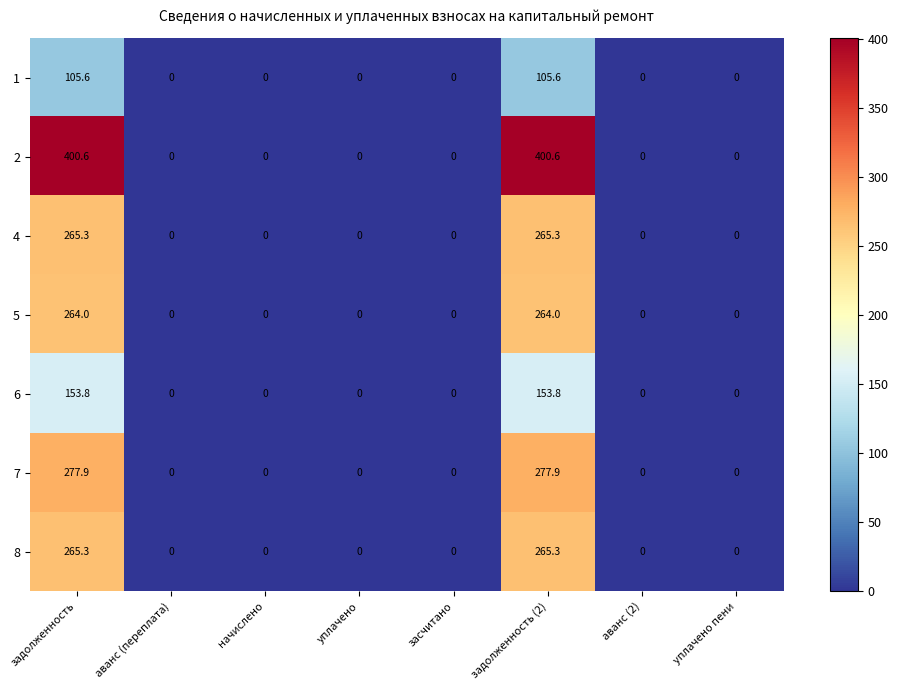

Is the value of 6 at задолженность (2) greater than the value of 8 at аванс (2)?

Yes